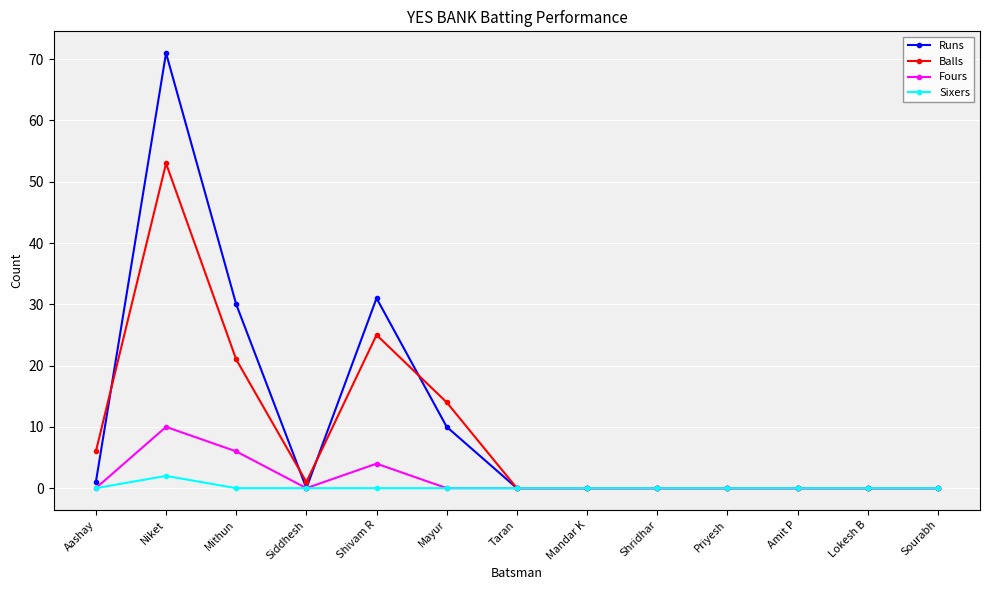

At which category does Runs reach its first local peak?

Niket